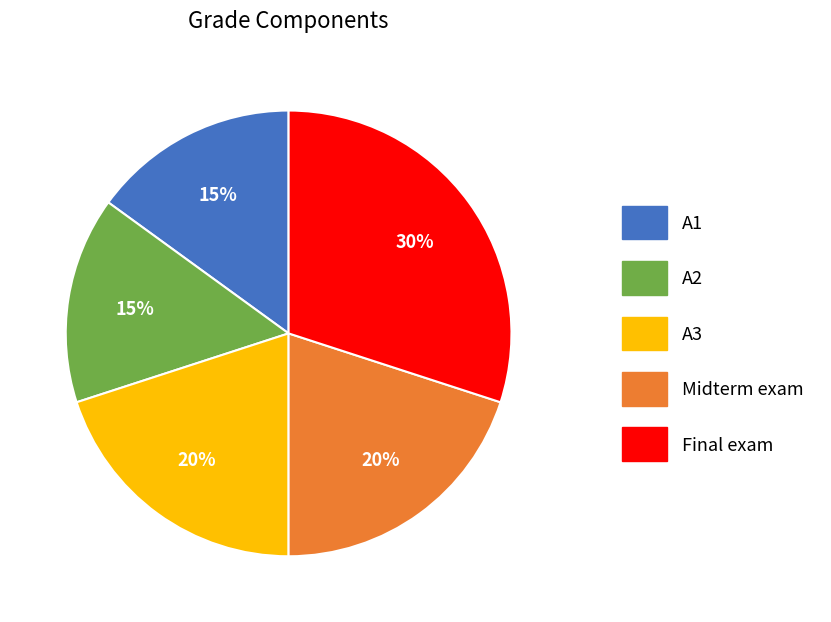

Is there a majority slice in this chart?

No